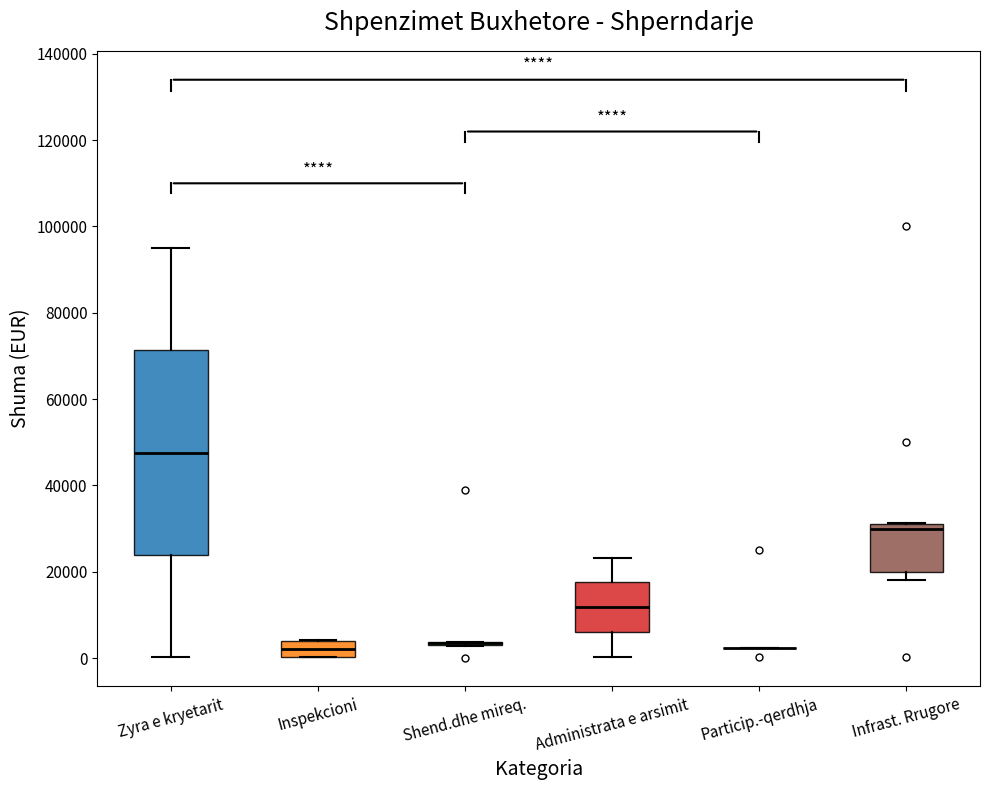

Which box is the tallest, from its lower edge to its upper edge?

Zyra e kryetarit